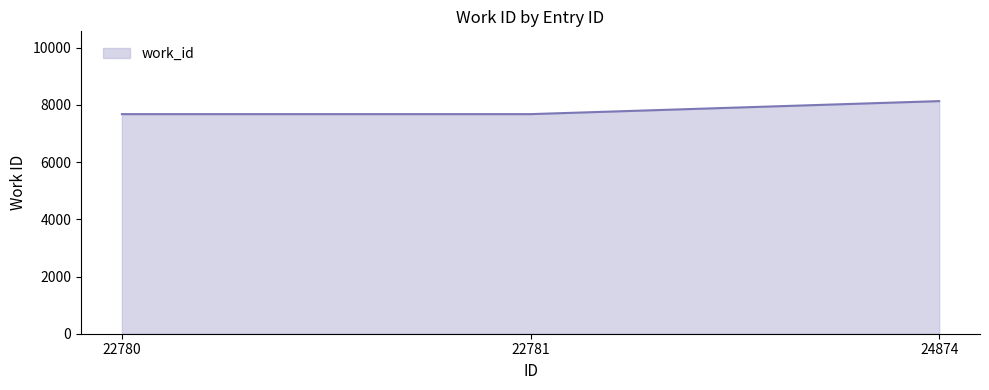

What is the sum of all values?

23486